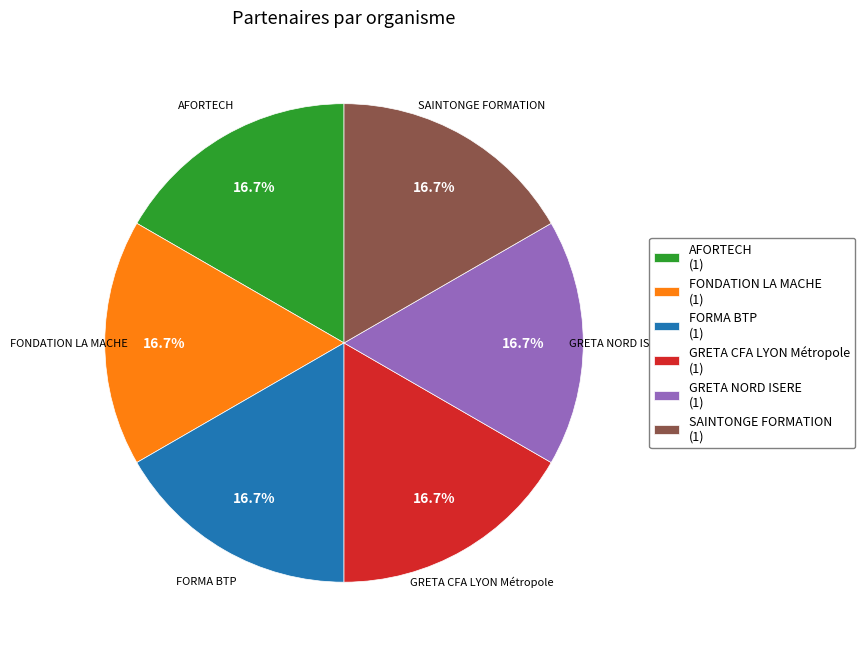

How much of the chart is everything except SAINTONGE FORMATION?

83.3%